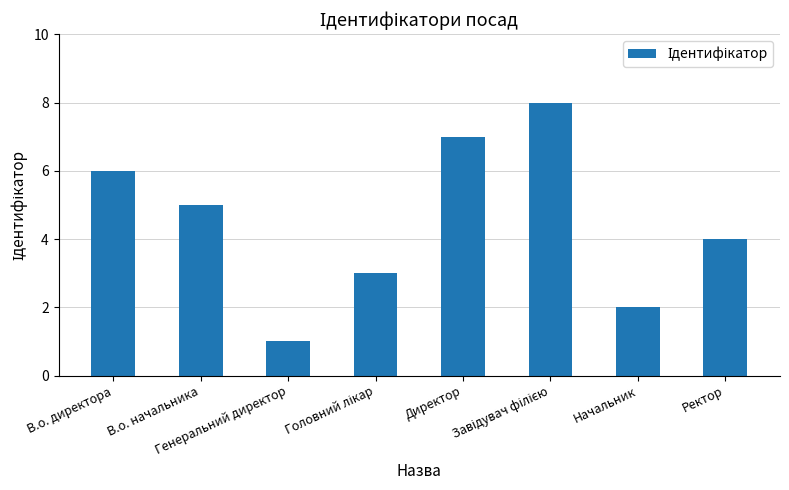

Where does the data first go above 5?

В.о. директора